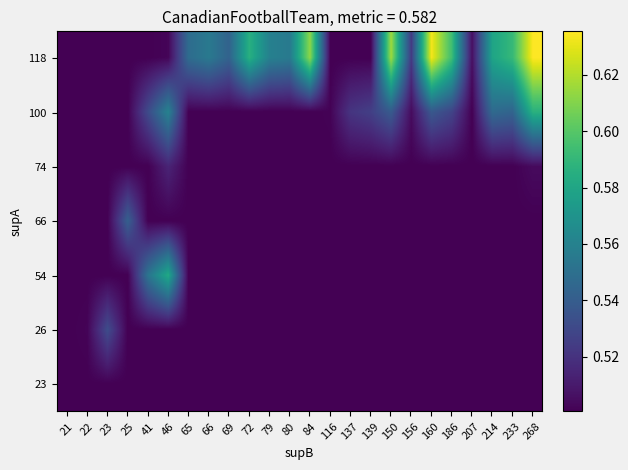

How many distinct data groups are displayed?

7